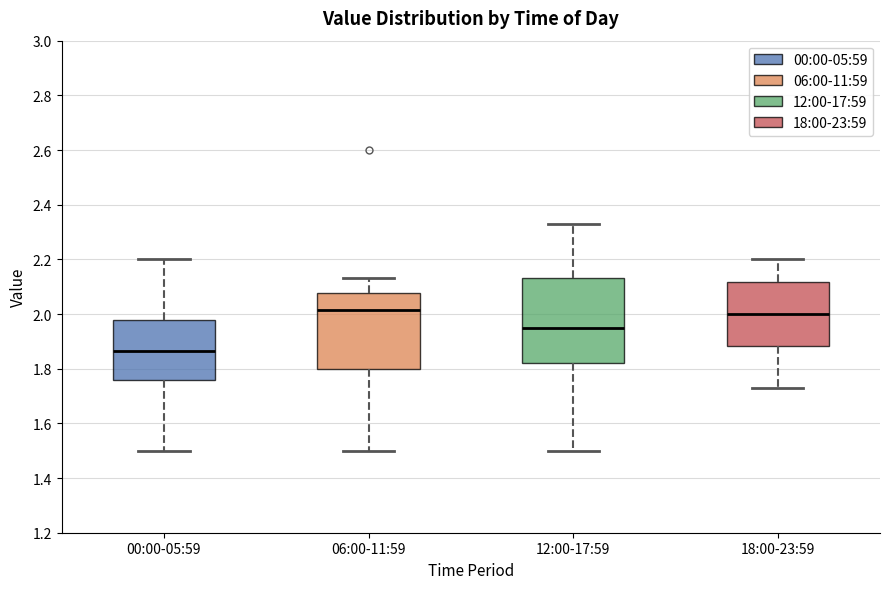

Reading left to right, transcribe this box plot: for each box, give where its median line is, the range the box spans, and where its two whiskers end, as read against the y-axis. The values are not printed on the chart, so give them approximately, as read against the axis.

00:00-05:59: median 1.86, box 1.76 to 1.98, whiskers 1.50 to 2.20
06:00-11:59: median 2.02, box 1.80 to 2.08, whiskers 1.50 to 2.14
12:00-17:59: median 1.96, box 1.82 to 2.14, whiskers 1.50 to 2.34
18:00-23:59: median 2.00, box 1.88 to 2.12, whiskers 1.74 to 2.20